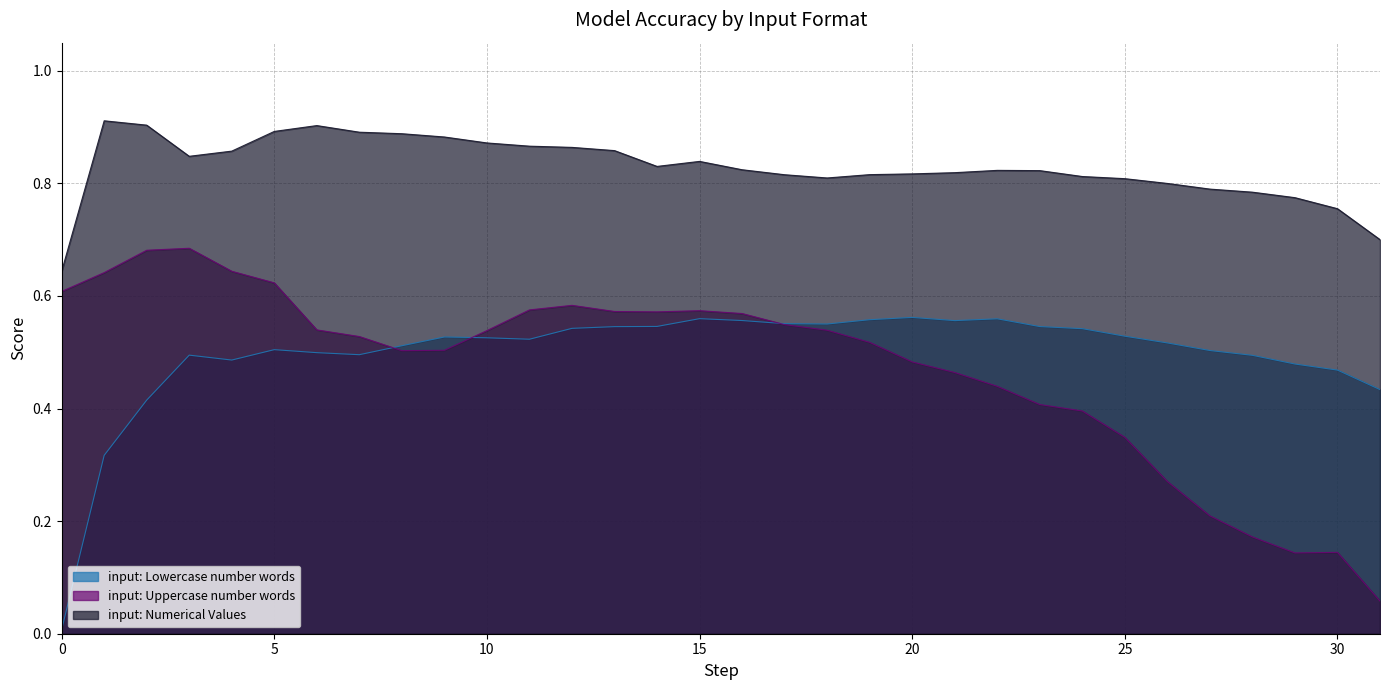

What is the value of the input: Lowercase number words point at the 15th from the left?

0.5